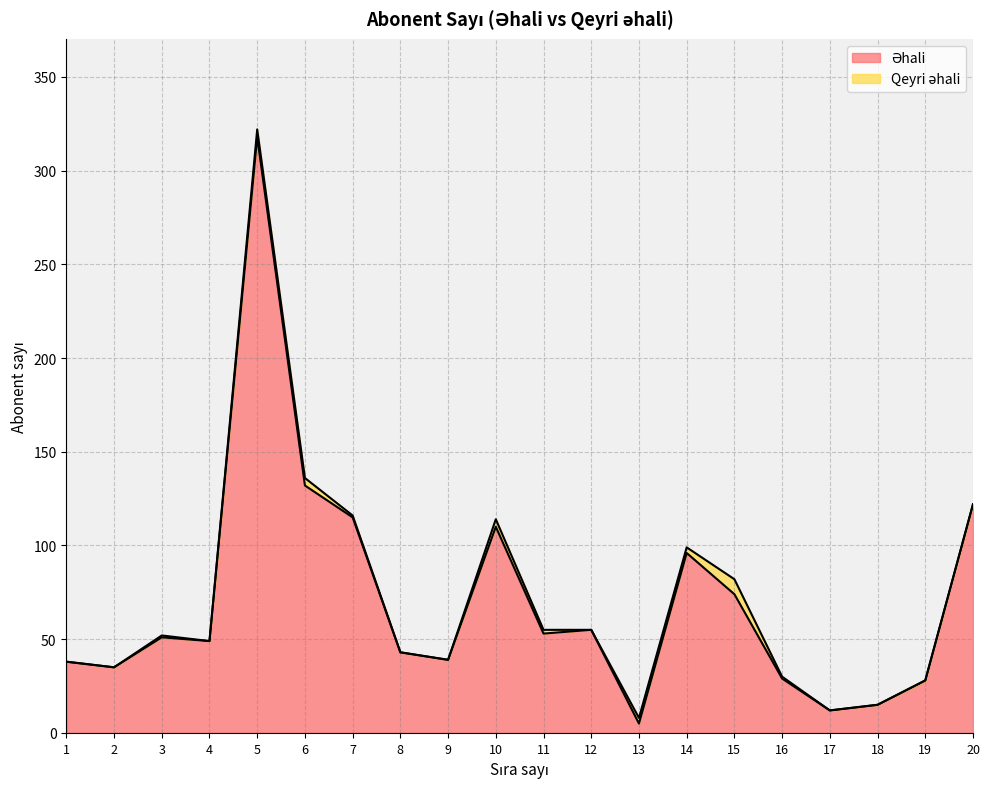

What is the change in value from 1 to 14?

+58